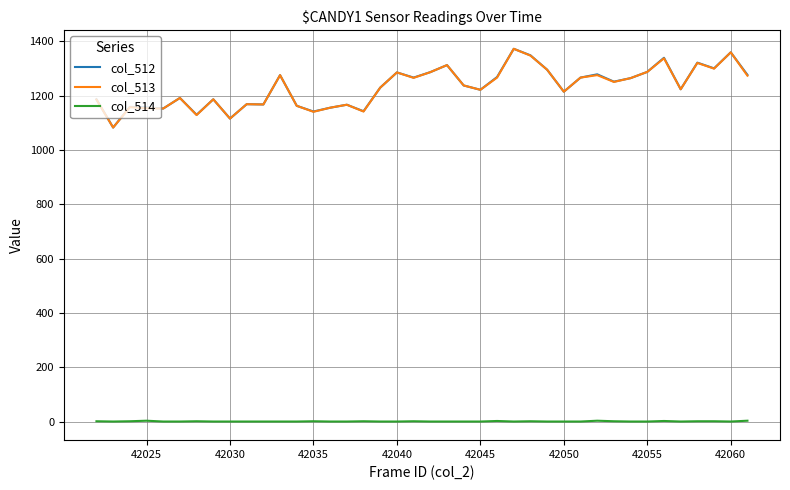

True or false: col_512 and col_514 cross at least once.

False